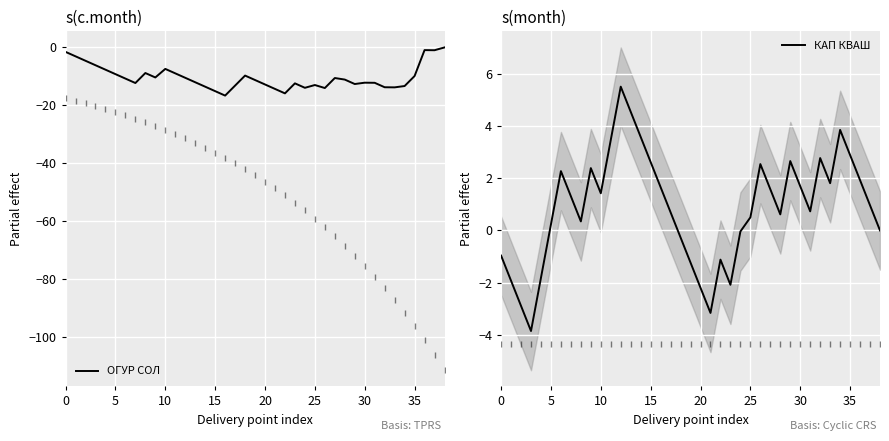

What is the sum of the ОГУР СОЛ values at 35 and 5?

-19.1